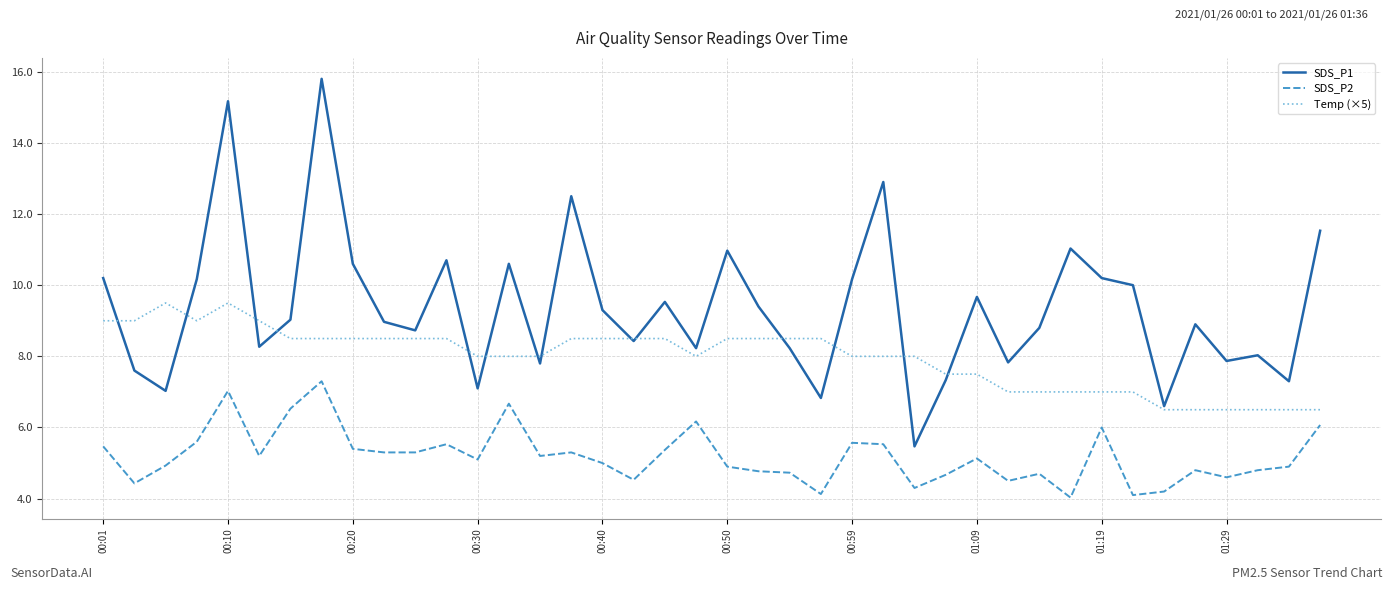

True or false: SDS_P2 and Temp (×5) cross at least once.

False